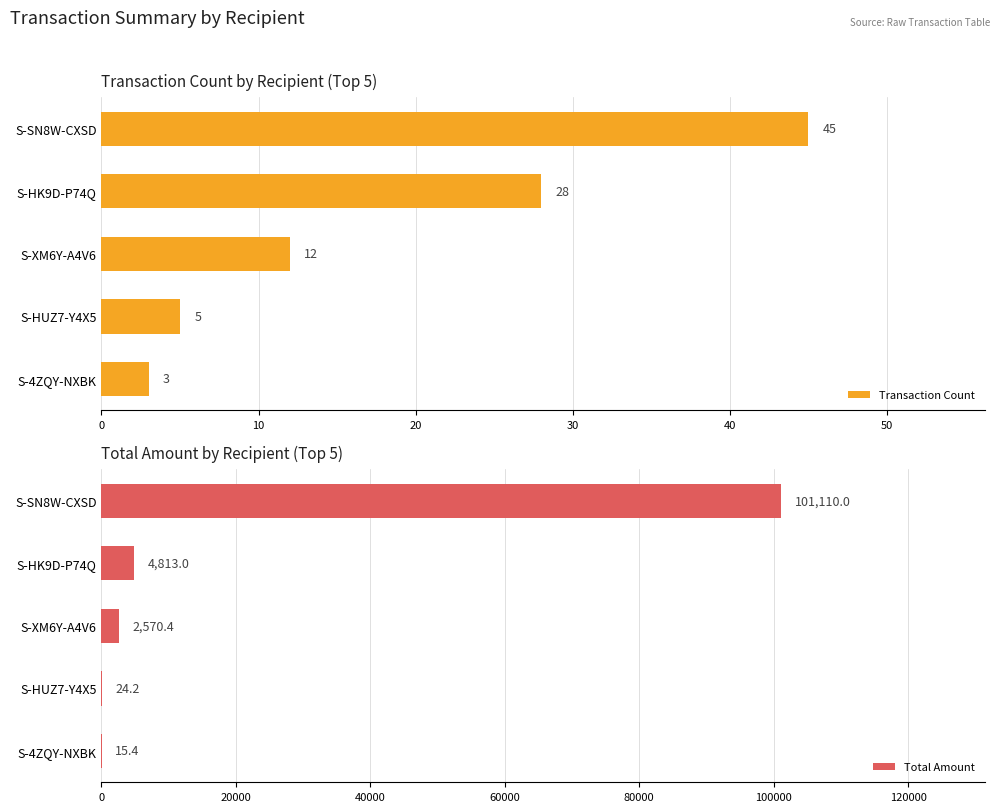

What value does the Total Amount series have at S-4ZQY-NXBK?

15.4